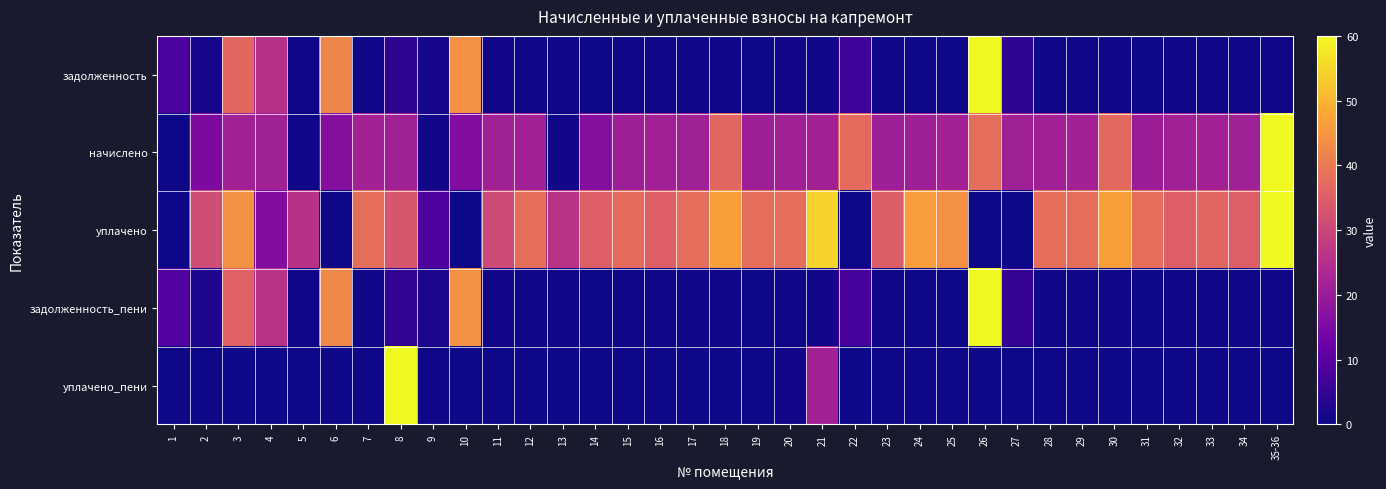

What is the greatest value displayed?

60.0